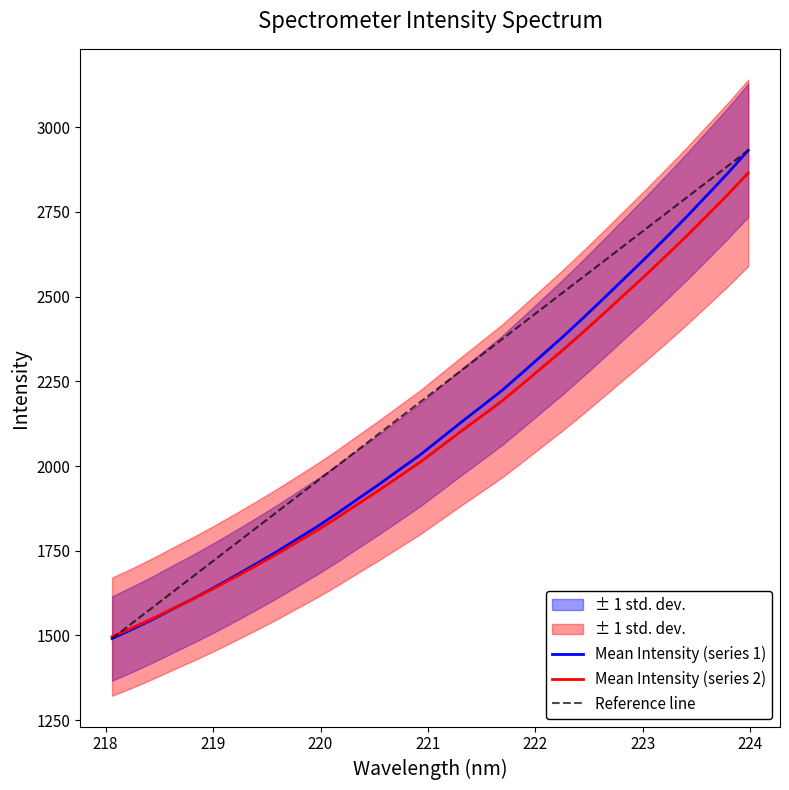

What is the highest value of the Mean Intensity (series 1) series?

2931.6